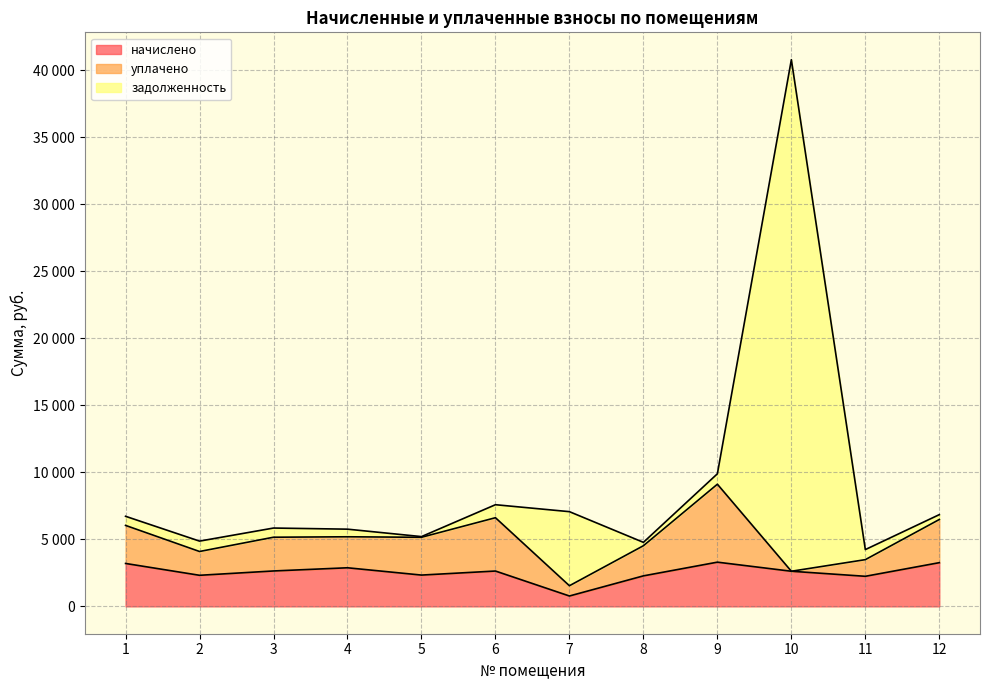

What are all the series names shown in the legend?

начислено, уплачено, задолженность